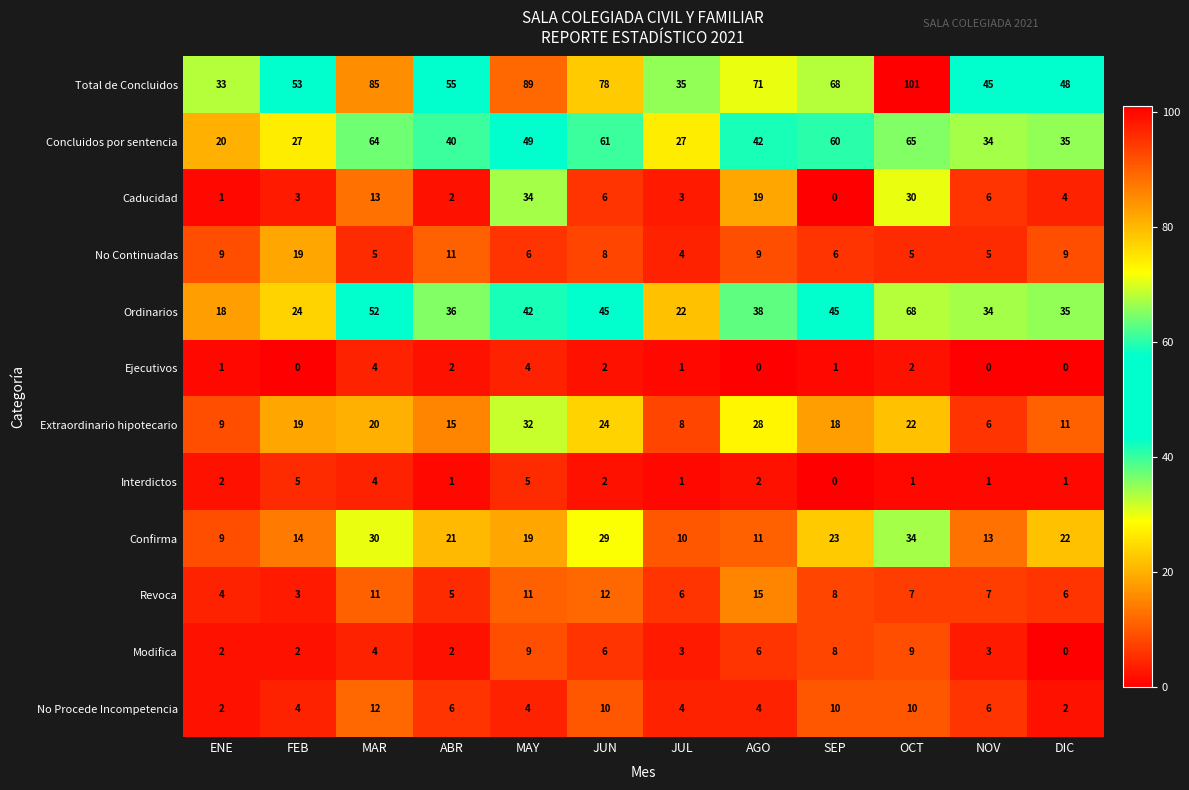

What value does the Confirma series have at JUL?

10